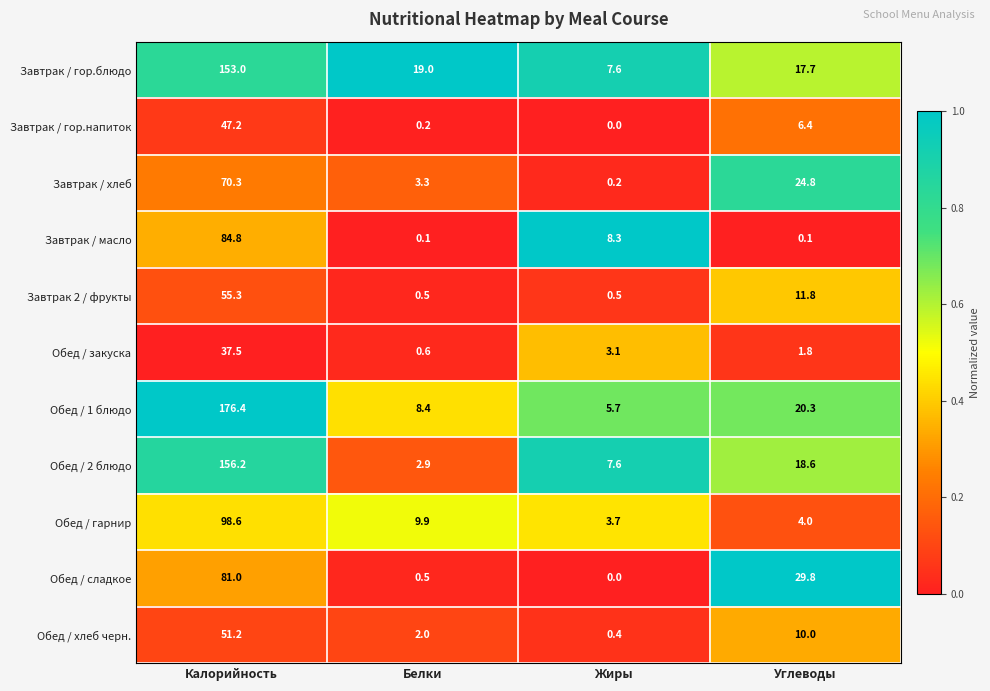

True or false: Завтрак / гор.блюдо has a value of 7.6 at Жиры.

True